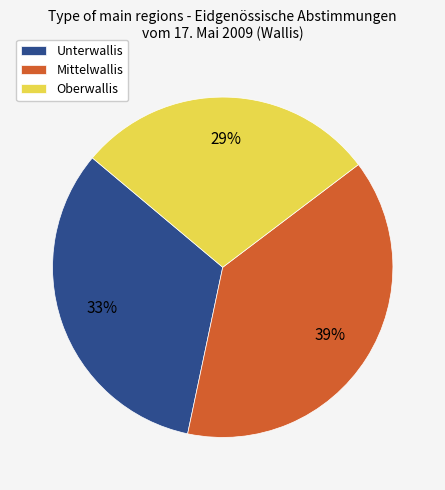

To the nearest percent, what portion does Mittelwallis represent?

39%